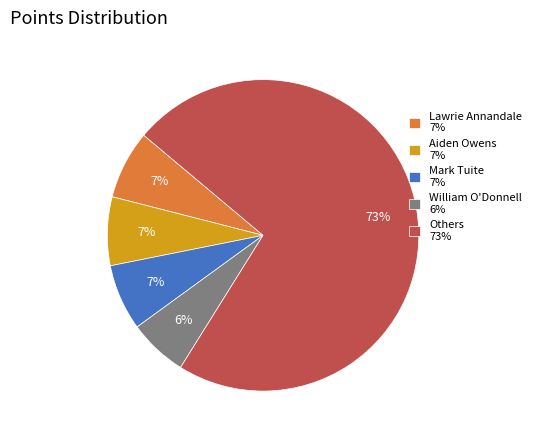

Is it true that Mark Tuite 7% is 7% of the pie?

True